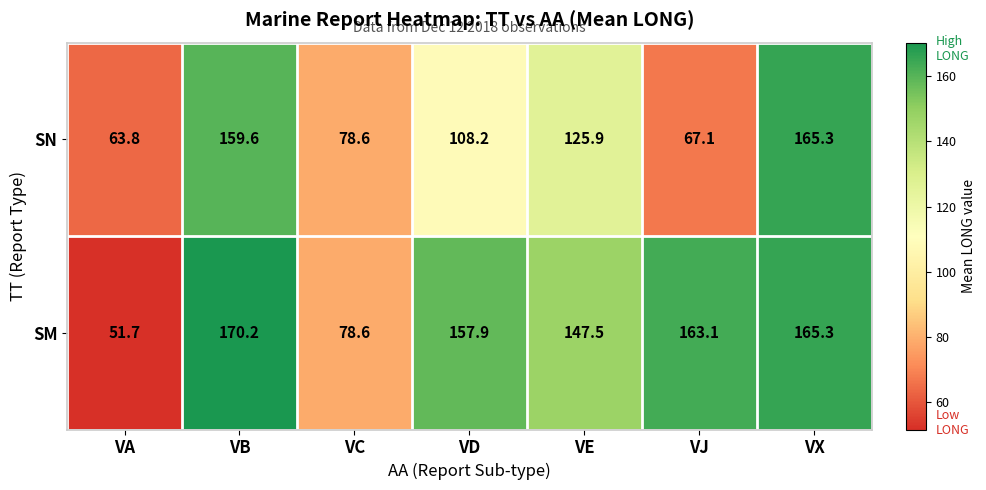

True or false: SN has a value of 228.4 at VB.

False